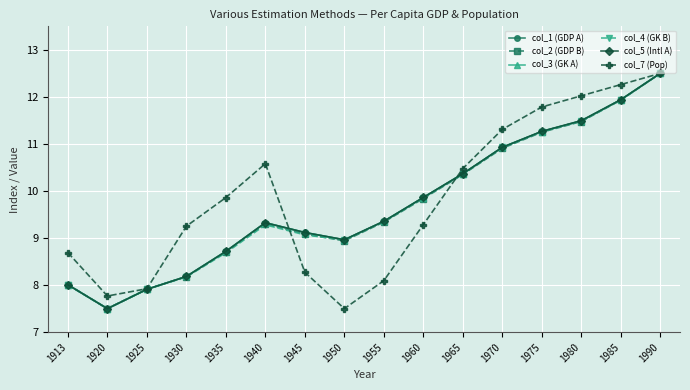

Reading left to right, list all the values displayed in this chart.

col_1 (GDP A): 8.0	7.5	7.9	8.2	8.7	9.3	9.1	9.0	9.4	9.9	10.4	10.9	11.3	11.5	11.9	12.5
col_2 (GDP B): 8.0	7.5	7.9	8.2	8.7	9.3	9.1	8.9	9.3	9.8	10.4	10.9	11.2	11.5	11.9	12.5
col_3 (GK A): 8.0	7.5	7.9	8.2	8.7	9.3	9.1	9.0	9.4	9.9	10.4	10.9	11.3	11.5	11.9	12.5
col_4 (GK B): 8.0	7.5	7.9	8.2	8.7	9.3	9.1	9.0	9.4	9.9	10.4	10.9	11.3	11.5	11.9	12.5
col_5 (Intl A): 8.0	7.5	7.9	8.2	8.7	9.3	9.1	9.0	9.4	9.9	10.4	10.9	11.3	11.5	11.9	12.5
col_7 (Pop): 8.7	7.8	7.9	9.3	9.9	10.6	8.3	7.5	8.1	9.3	10.5	11.3	11.8	12.0	12.3	12.5